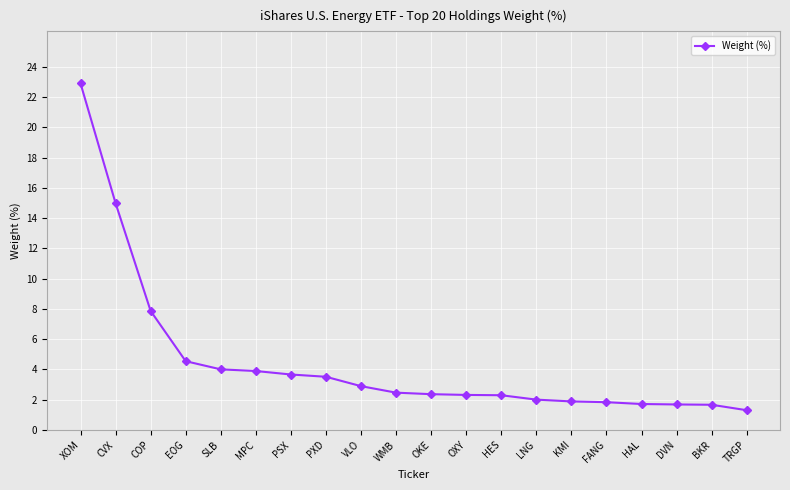

Where is the data nearest to the value 12?

CVX